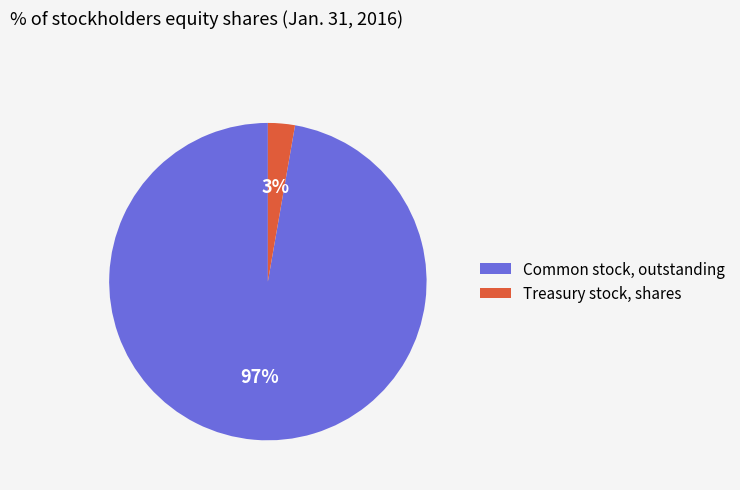

Do Common stock, outstanding and Treasury stock, shares together represent more than half of the pie?

Yes